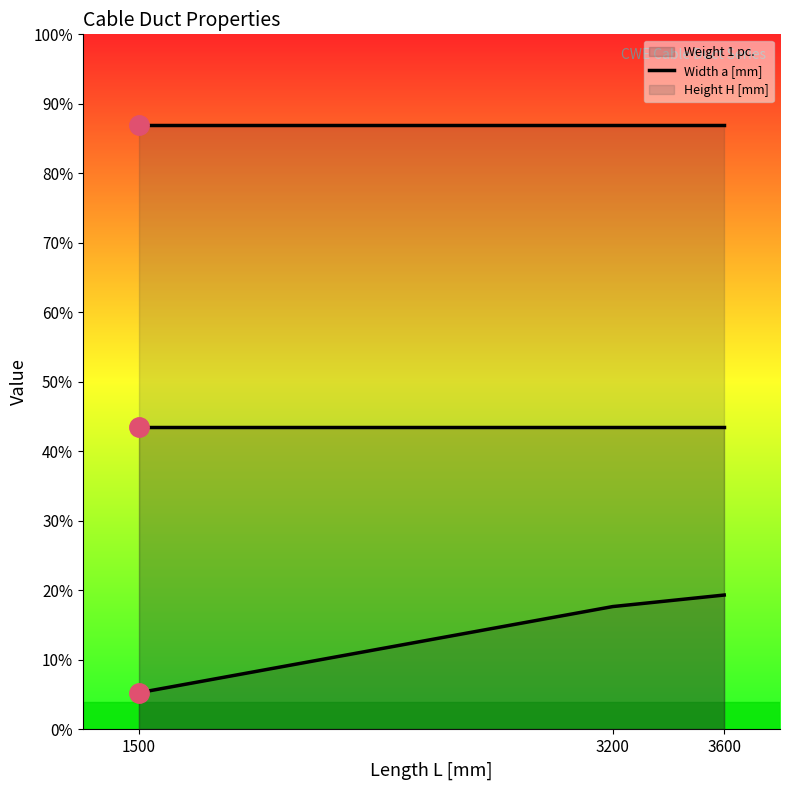

At which label is Width a [mm] (line) closest to 100?

1500